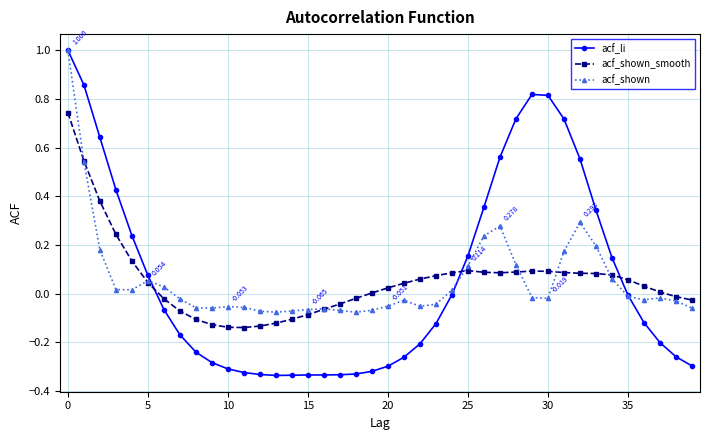

True or false: acf_shown_smooth has more than 0 interior local peaks.

True